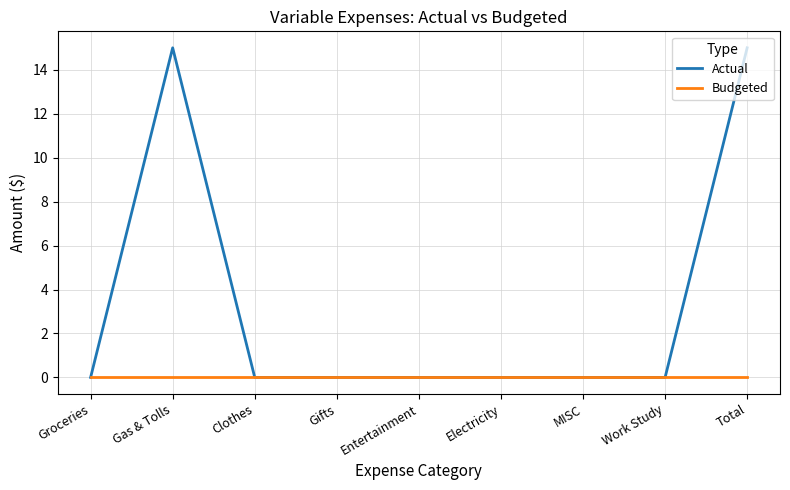

How many lines are shown in the chart?

2